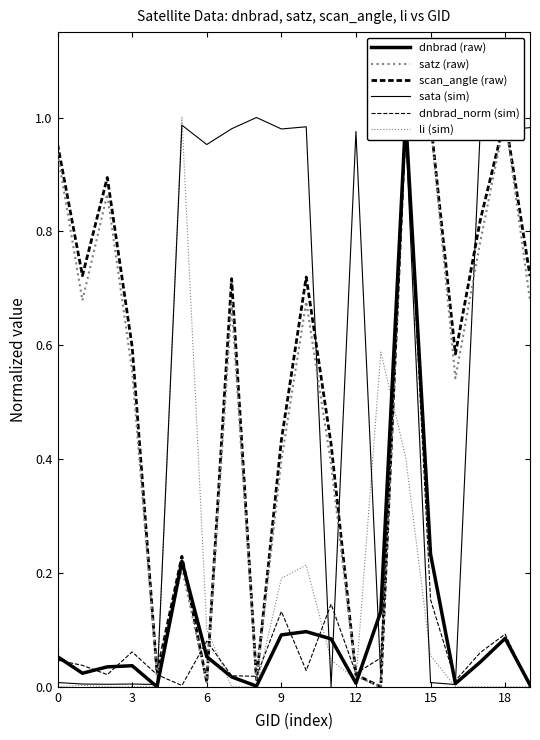

Count the number of data series in this chart.

6